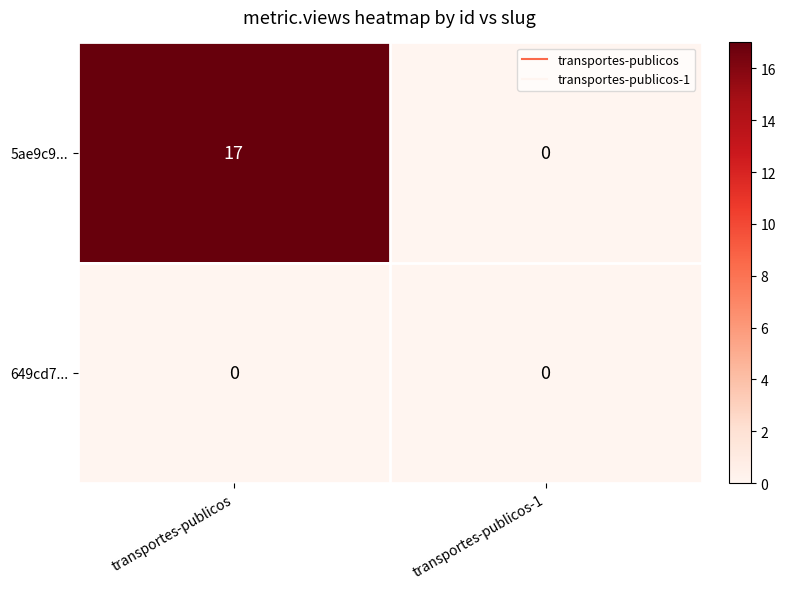

Is the value of 5ae9c9... at transportes-publicos greater than the value of 649cd7... at transportes-publicos-1?

Yes